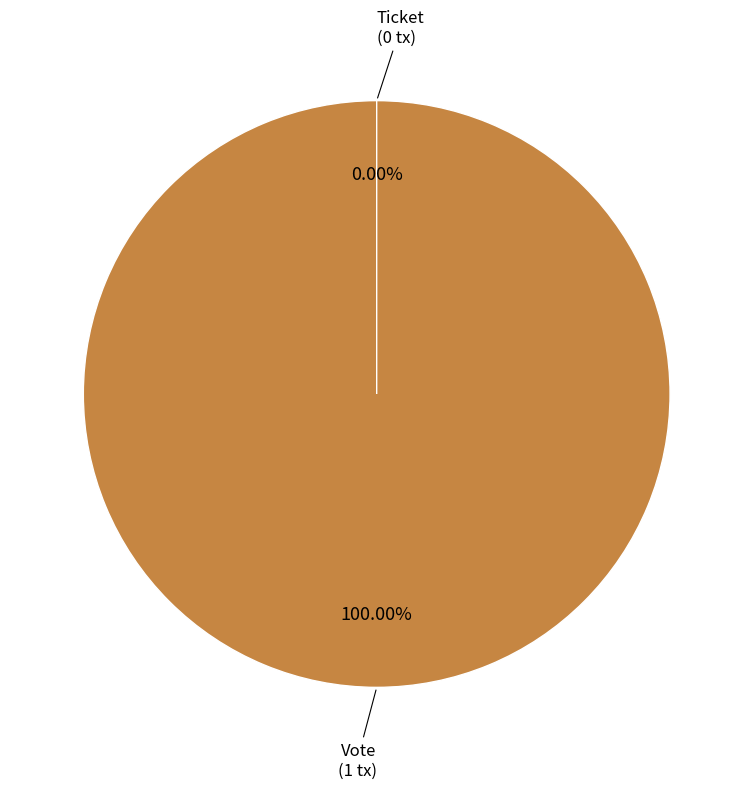

Which category accounts for the majority?

Vote